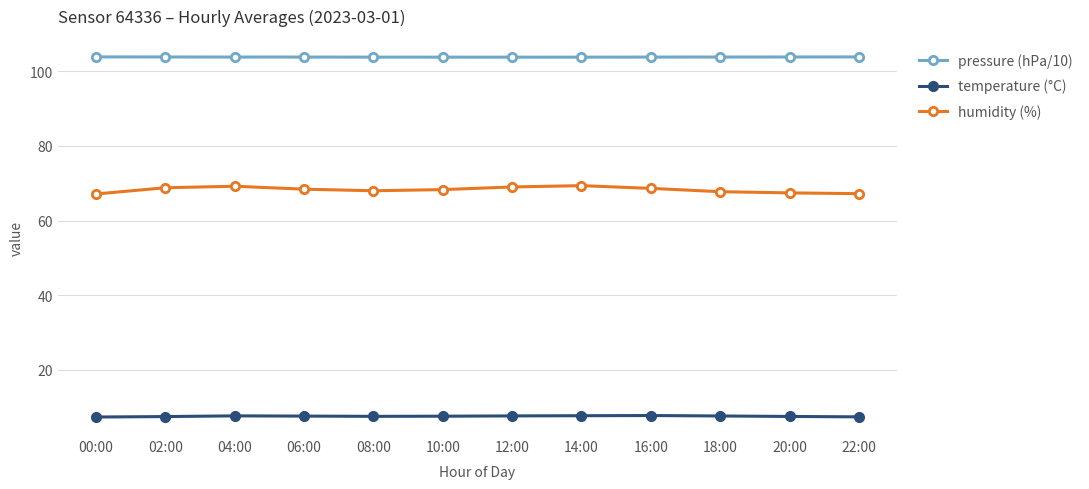

What is the total value across all series at 20:00?

178.7